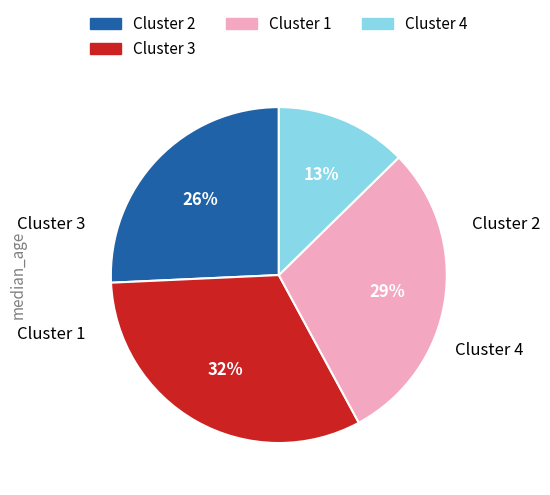

Does any single category account for the majority?

No